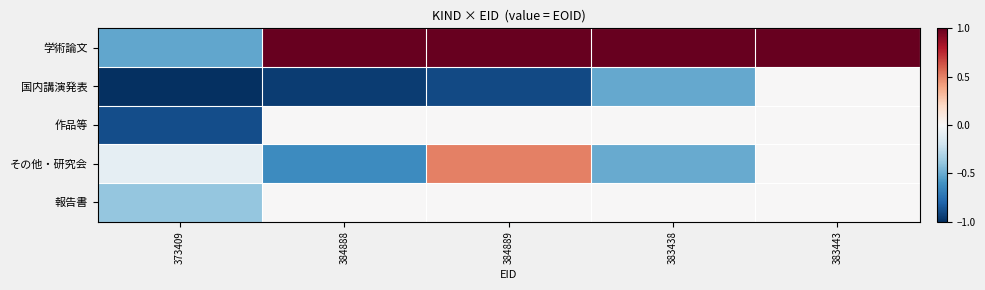

Between 373409 and 384888, which series saw the biggest shift?

学術論文